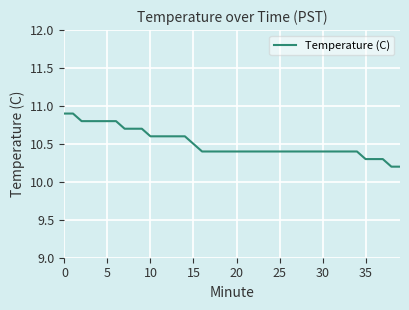

What is the difference between the maximum and minimum values?

0.7